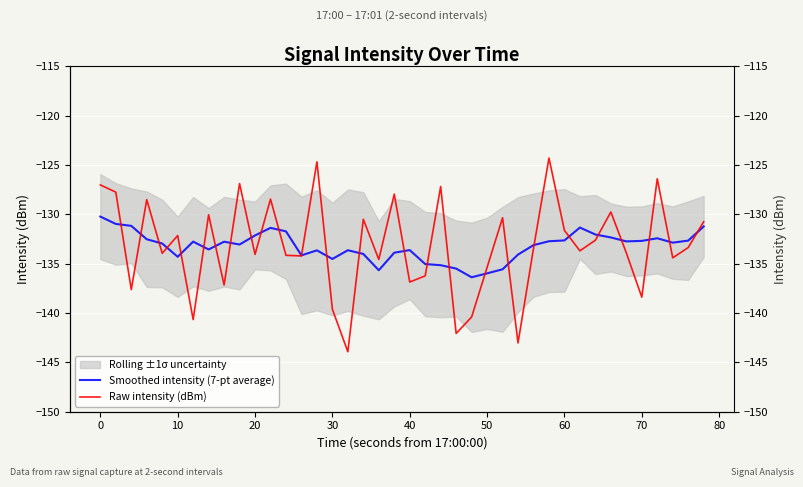

What is the minimum value for Raw intensity (dBm)?

-143.9